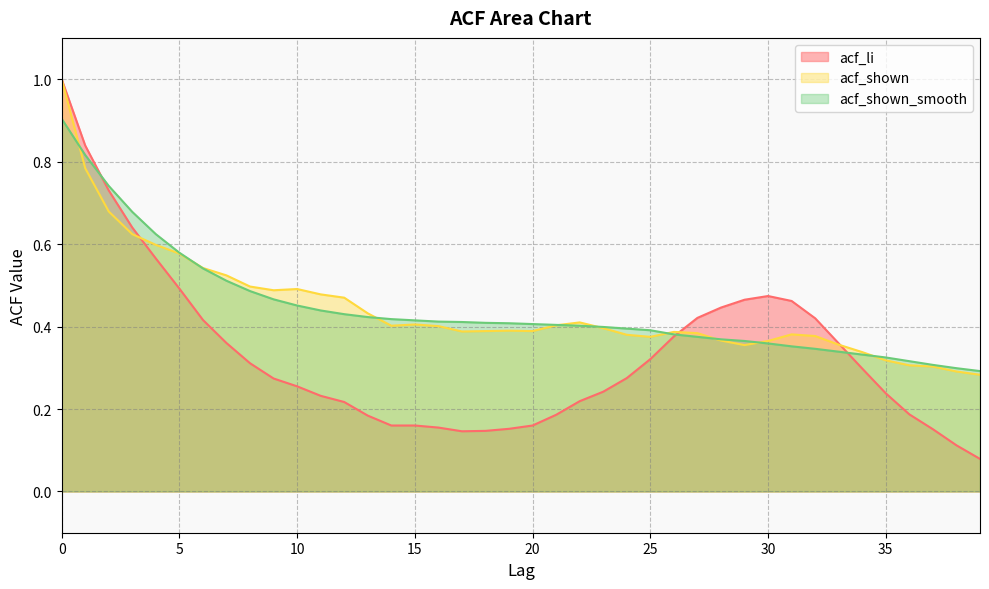

Reading right to left, transcribe all the data shown in this chart.

acf_li: 39=0.1	38=0.1	37=0.2	36=0.2	35=0.2	34=0.3	33=0.4	32=0.4	31=0.5	30=0.5	29=0.5	28=0.4	27=0.4	26=0.4	25=0.3	24=0.3	23=0.2	22=0.2	21=0.2	20=0.2	19=0.2	18=0.1	17=0.1	16=0.2	15=0.2	14=0.2	13=0.2	12=0.2	11=0.2	10=0.3	9=0.3	8=0.3	7=0.4	6=0.4	5=0.5	4=0.6	3=0.6	2=0.7	1=0.8	0=1.0
acf_shown: 39=0.3	38=0.3	37=0.3	36=0.3	35=0.3	34=0.3	33=0.4	32=0.4	31=0.4	30=0.4	29=0.4	28=0.4	27=0.4	26=0.4	25=0.4	24=0.4	23=0.4	22=0.4	21=0.4	20=0.4	19=0.4	18=0.4	17=0.4	16=0.4	15=0.4	14=0.4	13=0.4	12=0.5	11=0.5	10=0.5	9=0.5	8=0.5	7=0.5	6=0.5	5=0.6	4=0.6	3=0.6	2=0.7	1=0.8	0=1.0
acf_shown_smooth: 39=0.3	38=0.3	37=0.3	36=0.3	35=0.3	34=0.3	33=0.3	32=0.3	31=0.4	30=0.4	29=0.4	28=0.4	27=0.4	26=0.4	25=0.4	24=0.4	23=0.4	22=0.4	21=0.4	20=0.4	19=0.4	18=0.4	17=0.4	16=0.4	15=0.4	14=0.4	13=0.4	12=0.4	11=0.4	10=0.5	9=0.5	8=0.5	7=0.5	6=0.5	5=0.6	4=0.6	3=0.7	2=0.7	1=0.8	0=0.9